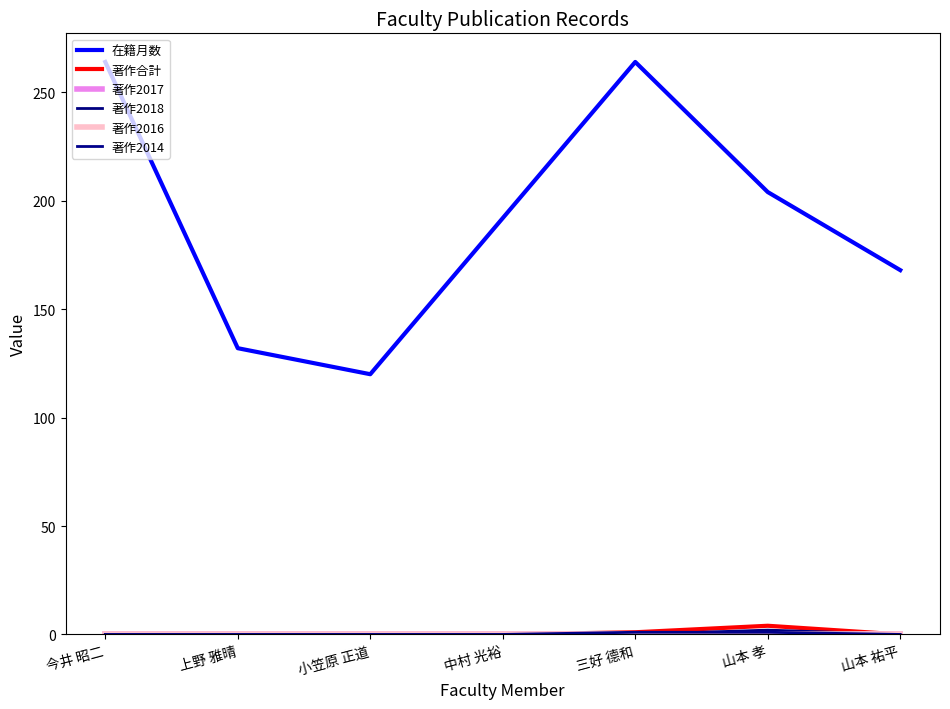

Does the chart have visible grid lines?

No